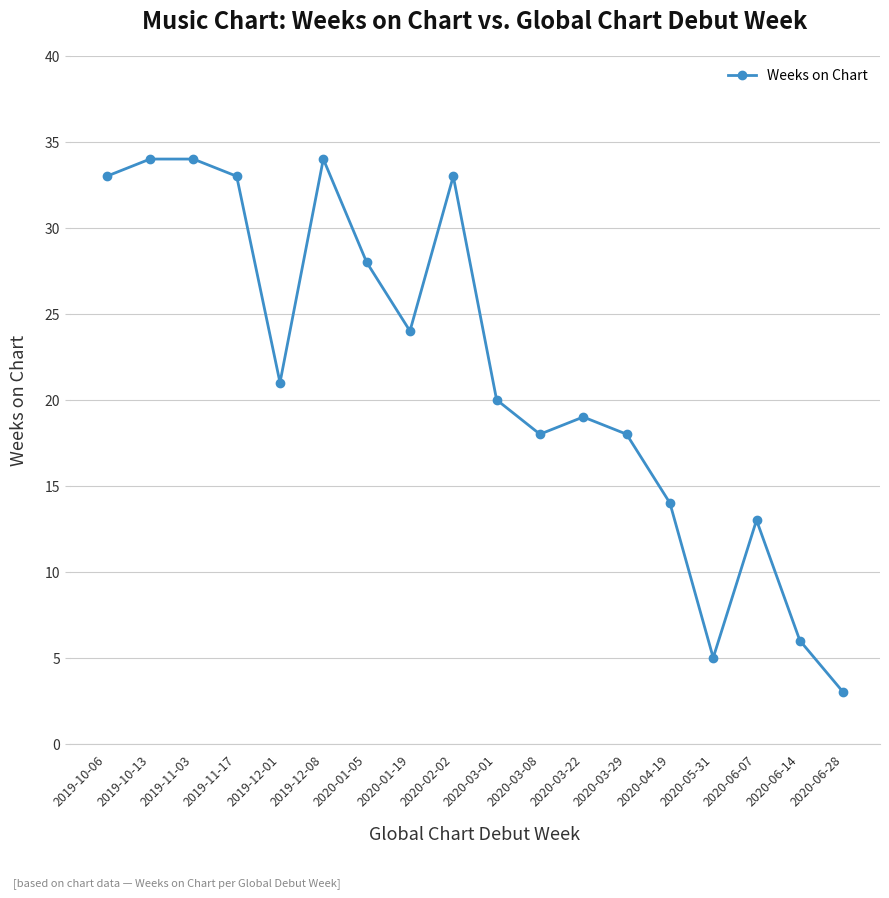

What is the value of the 15th point from the left?

5